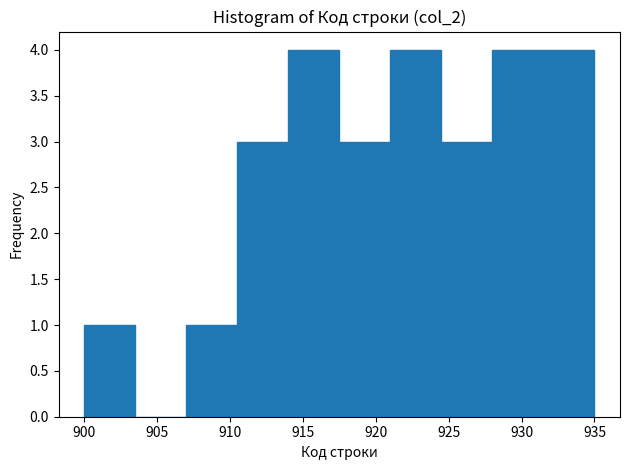

How tall is the bar that spans 917.5 to 921.0 on the x-axis? The values are not printed on the chart, so give them approximately, as read against the axis.

3